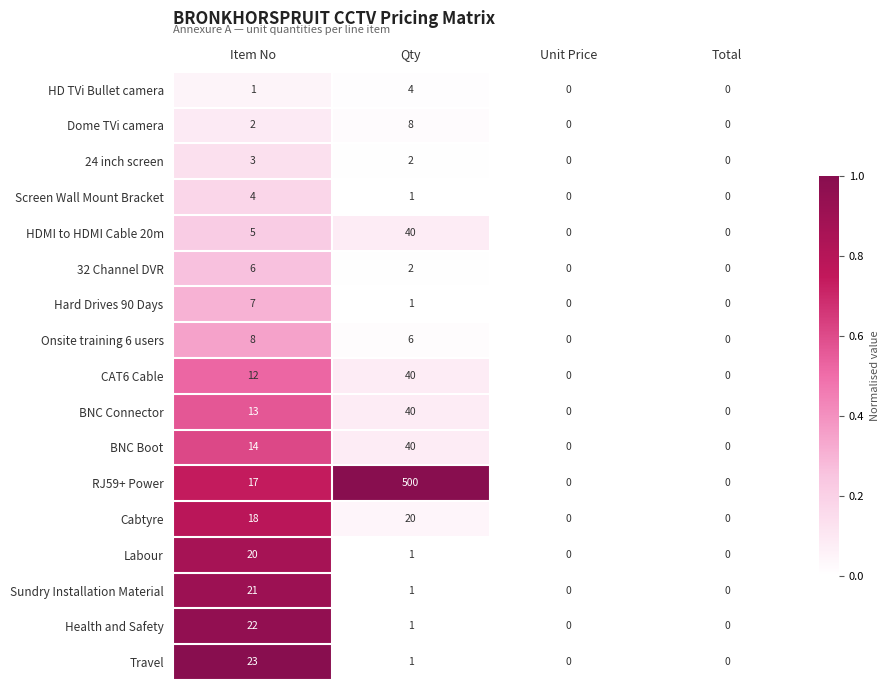

Which series has the widest spread of values?

RJ59+ Power